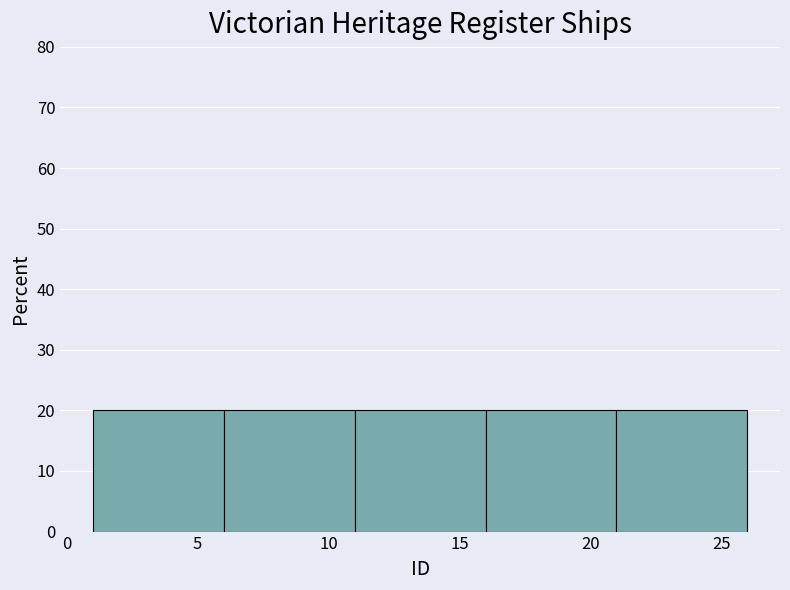

Reading left to right, transcribe this chart: for each bar, give the range it covers on the x-axis and its height. The values are not printed on the chart, so give them approximately, as read against the axis.

1 to 6: 20
6 to 11: 20
11 to 16: 20
16 to 21: 20
21 to 26: 20